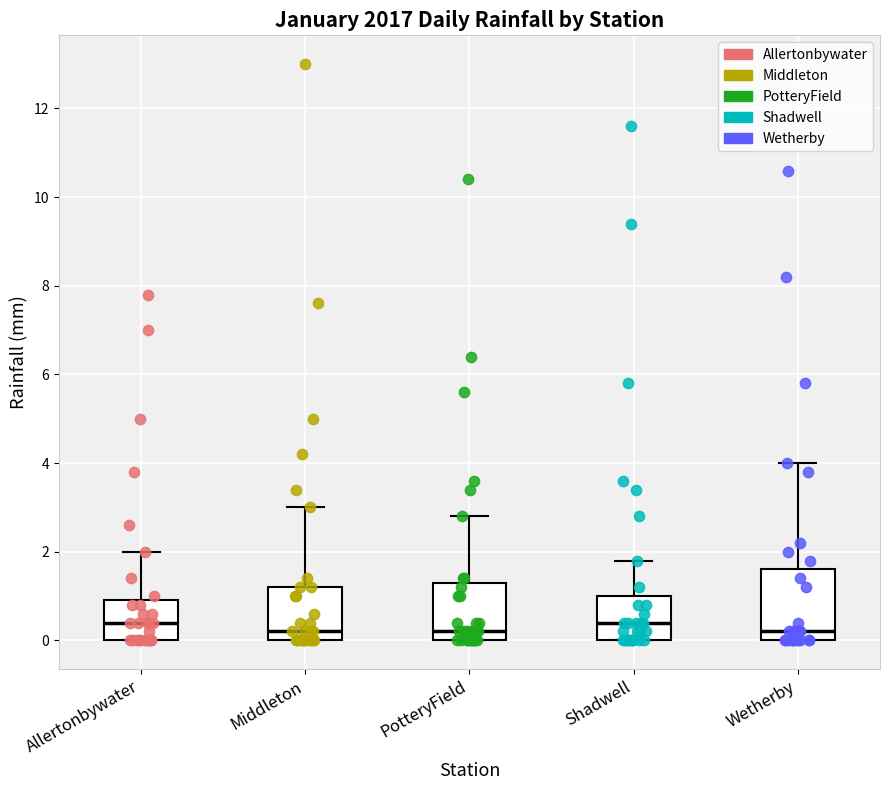

Reading left to right, transcribe this box plot: for each box, give where its median line is, the range the box spans, and where its two whiskers end, as read against the y-axis. The values are not printed on the chart, so give them approximately, as read against the axis.

Allertonbywater: median 0.4, box 0.0 to 1.0, whiskers 0.0 to 2.0
Middleton: median 0.2, box 0.0 to 1.2, whiskers 0.0 to 3.0
PotteryField: median 0.2, box 0.0 to 1.4, whiskers 0.0 to 2.8
Shadwell: median 0.4, box 0.0 to 1.0, whiskers 0.0 to 1.8
Wetherby: median 0.2, box 0.0 to 1.6, whiskers 0.0 to 4.0